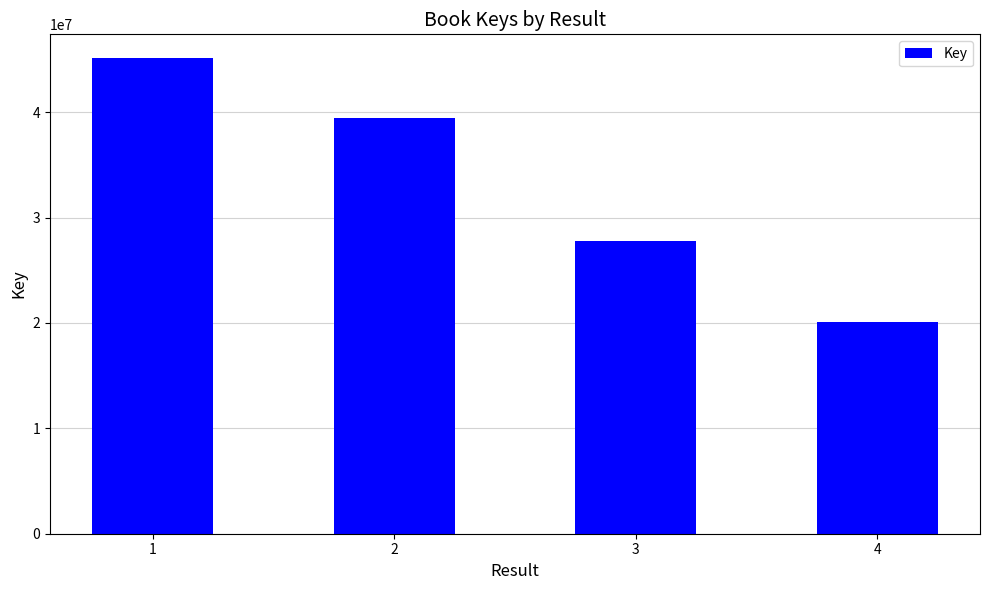

Count the values in the range 27747784 to 45124945.

3